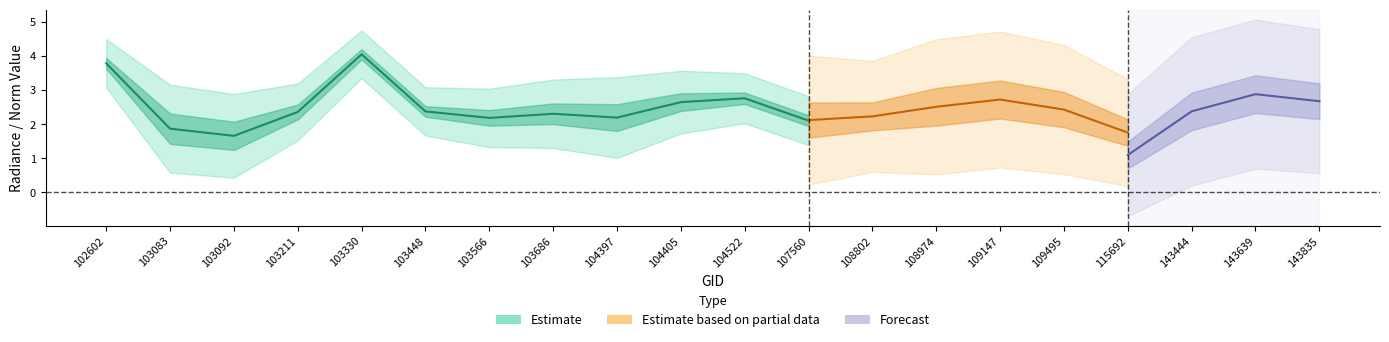

How many lines are shown in the chart?

3